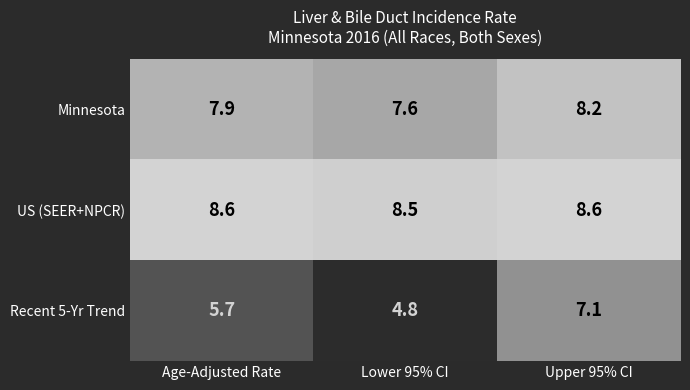

Rank the series by their maximum value, from highest to lowest.

US (SEER+NPCR), Minnesota, Recent 5-Yr Trend